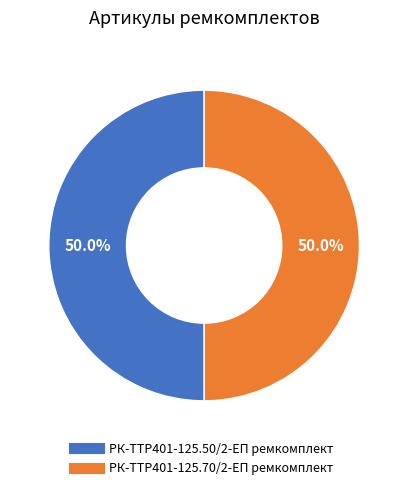

The РК-TTР401-125.70/2-ЕП ремкомплект slice represents 56% of the pie. True or false?

False